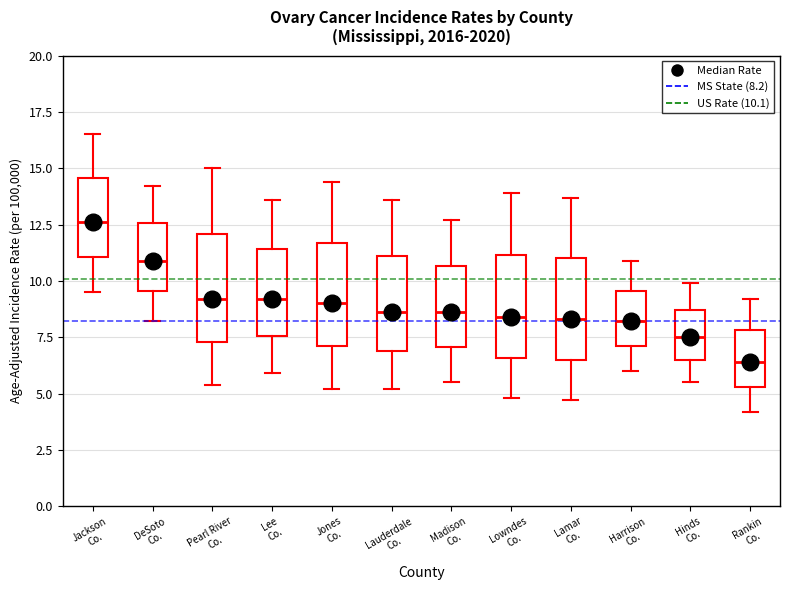

Which box has the highest median line?

Jackson Co.